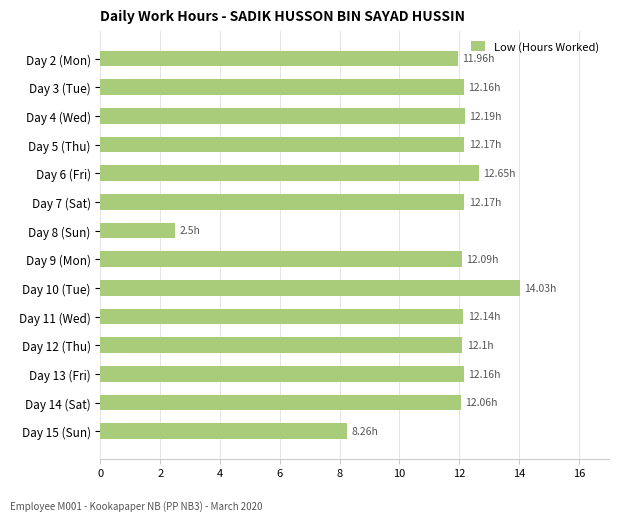

What is the difference between the maximum and minimum values?

11.5